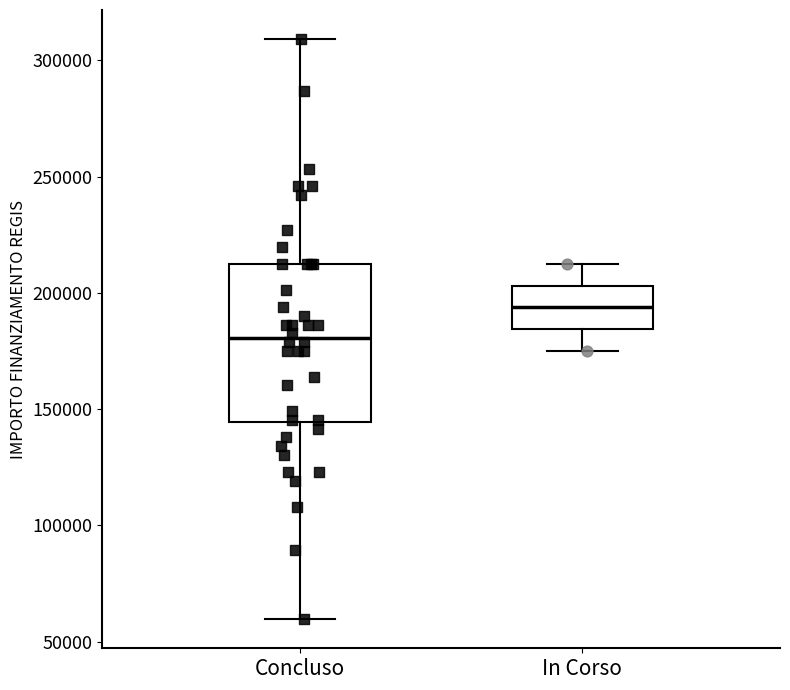

Reading left to right, read every box against the y-axis: the position of its median line, the range the box covers, and the ends of its whiskers. The values are not printed on the chart, so give them approximately, as read against the axis.

Concluso: median 180000, box 145000 to 210000, whiskers 60000 to 310000
In Corso: median 195000, box 185000 to 205000, whiskers 175000 to 210000